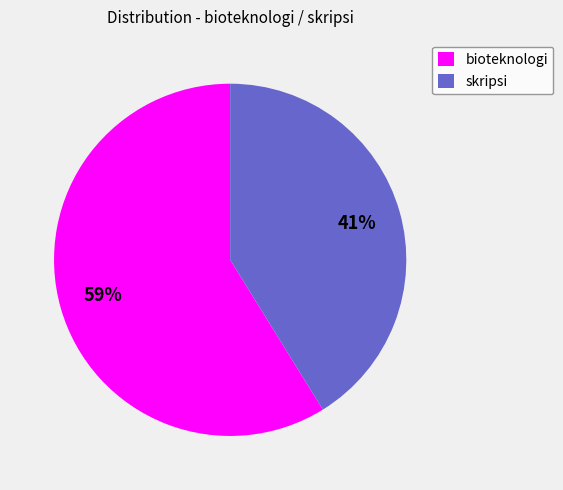

What is the ratio of the value at skripsi to the value at bioteknologi?

0.7